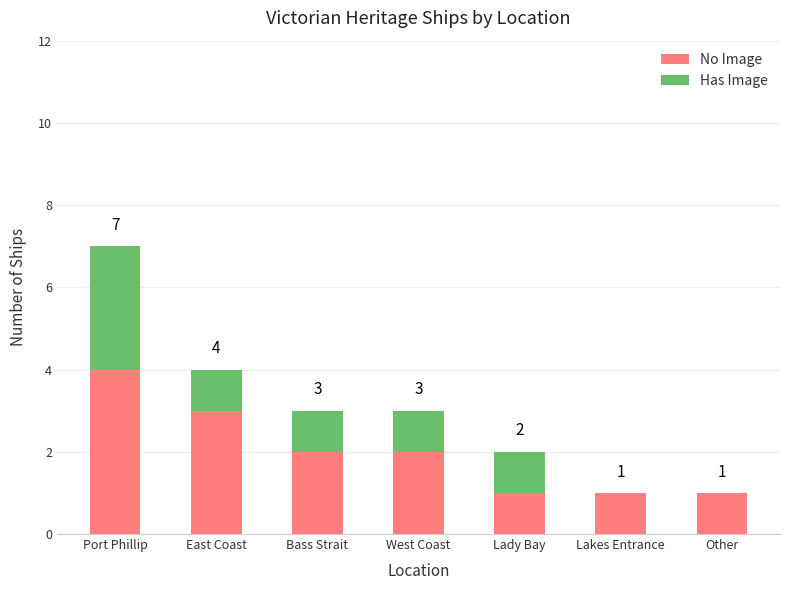

What is the sum of all No Image values?

14